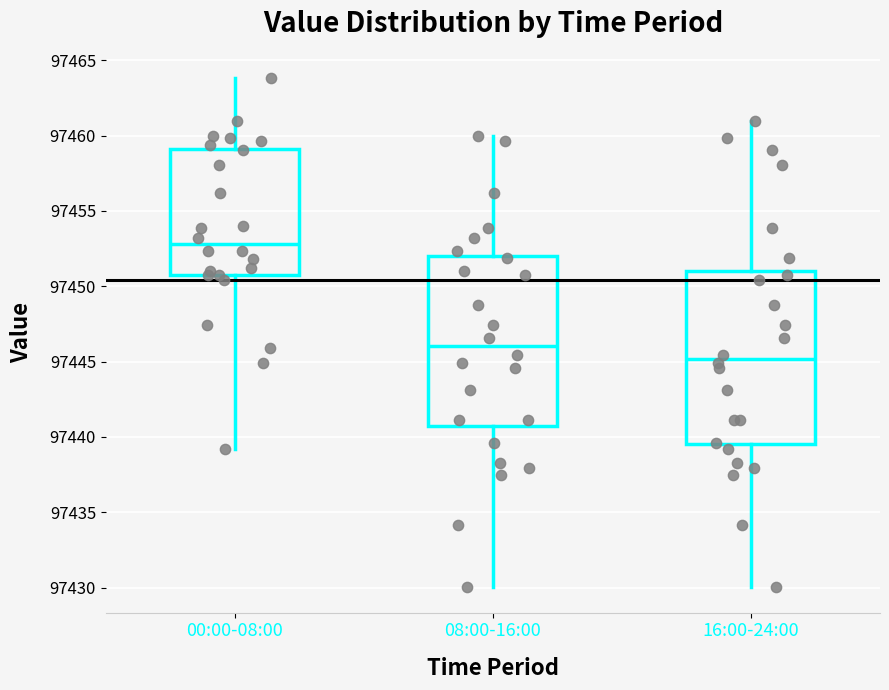

Reading left to right, read every box against the y-axis: the position of its median line, the range the box covers, and the ends of its whiskers. The values are not printed on the chart, so give them approximately, as read against the axis.

00:00-08:00: median 97453.0, box 97450.5 to 97459.0, whiskers 97439.0 to 97464.0
08:00-16:00: median 97446.0, box 97441.0 to 97452.0, whiskers 97430.0 to 97460.0
16:00-24:00: median 97445.0, box 97439.5 to 97451.0, whiskers 97430.0 to 97461.0